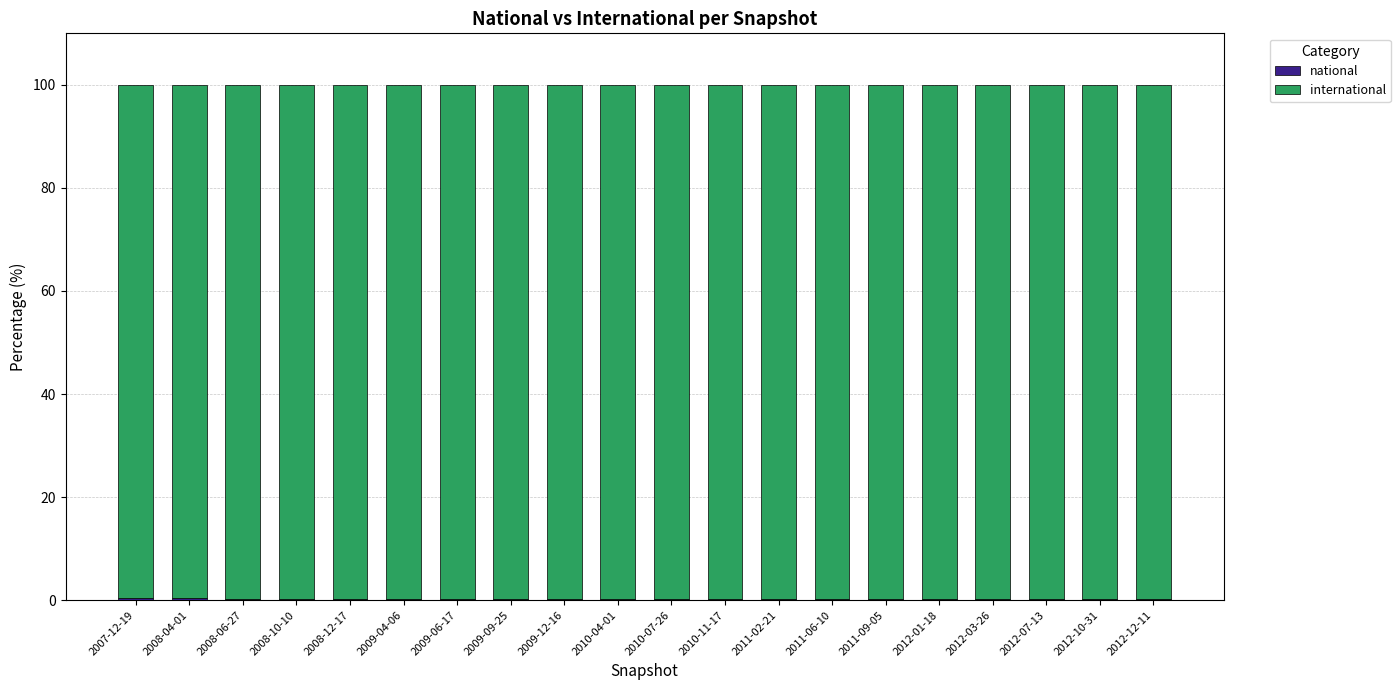

How many data points does each series have?

20